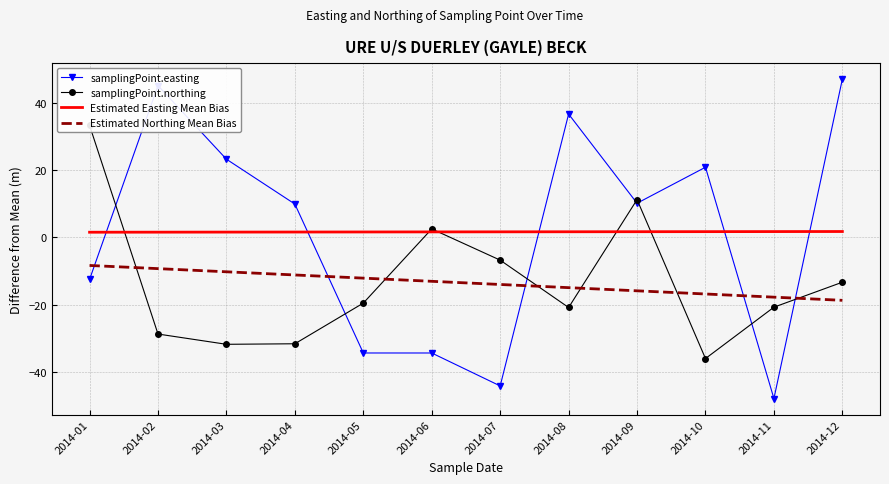

How many data points in Estimated Northing Mean Bias are above -13?

5